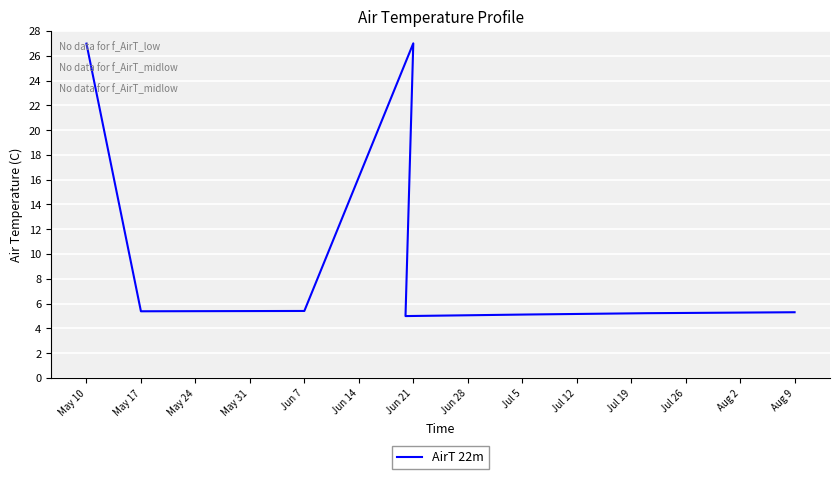

What is the sum of all values?

85.4